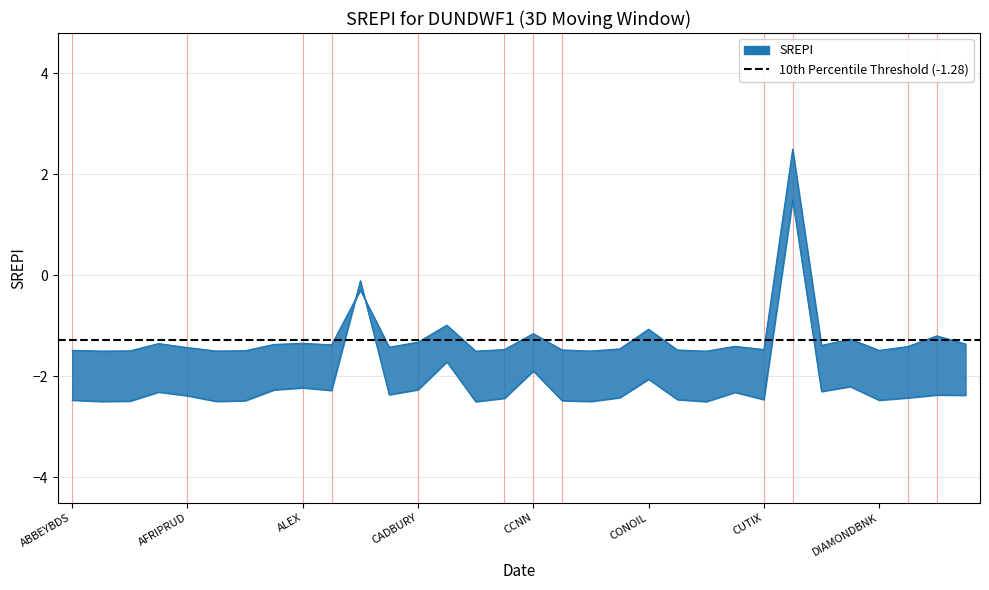

The value of Prev_Close at CONTINSURE is -0.9. True or false?

False